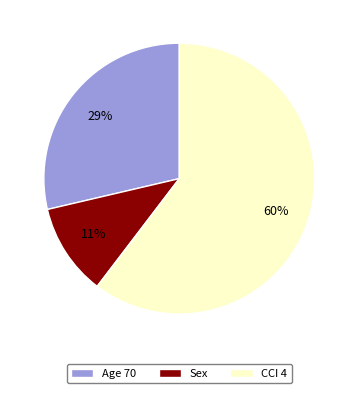

Is it true that CCI 4 is 73% of the pie?

False